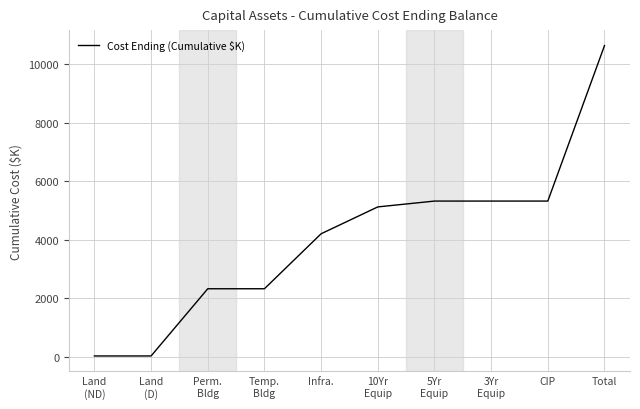

Is it true that the value at Perm.
Bldg is 3741.1?

False